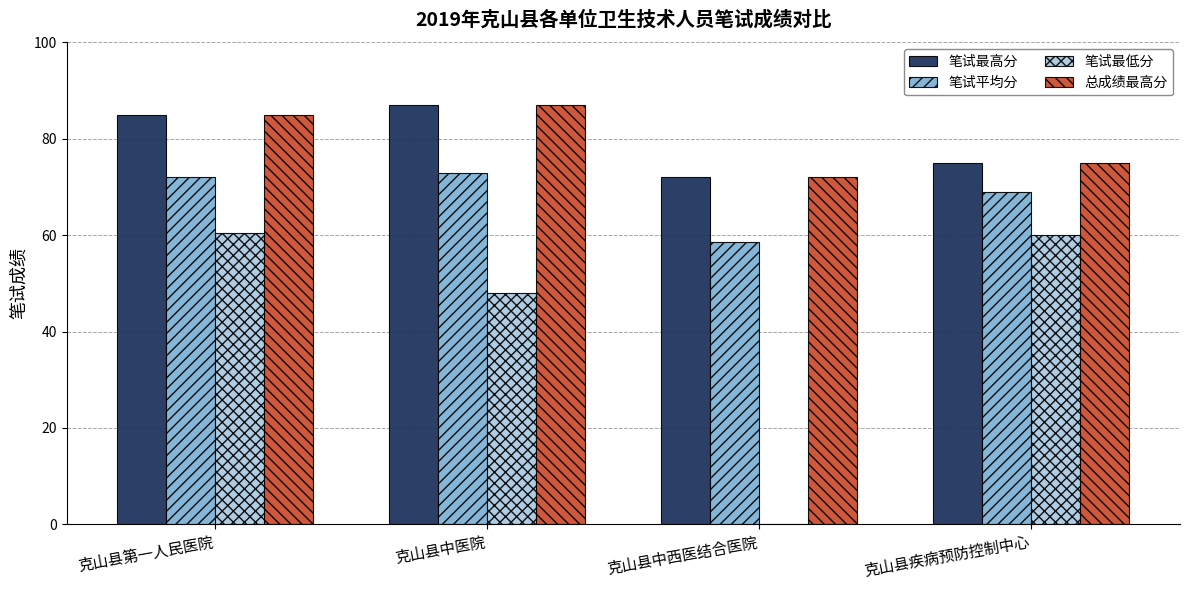

How many groups of bars are there?

4